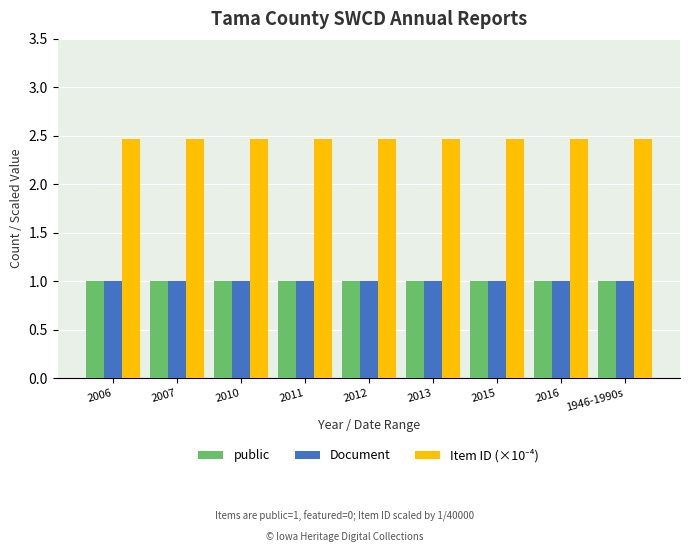

What is the sum of all public values?

9.0